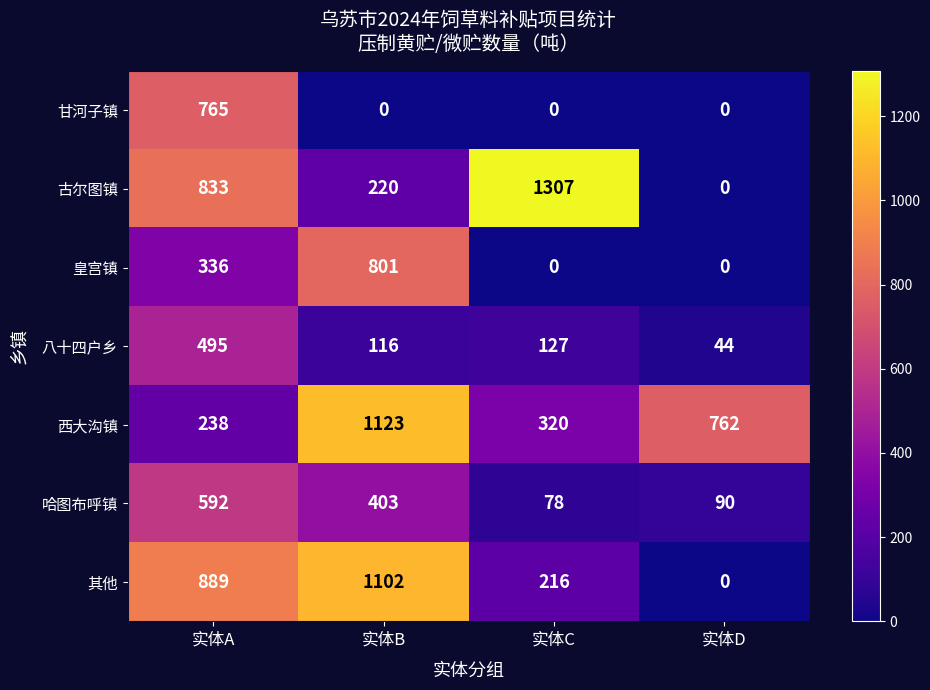

How many categories are shown in the chart?

4